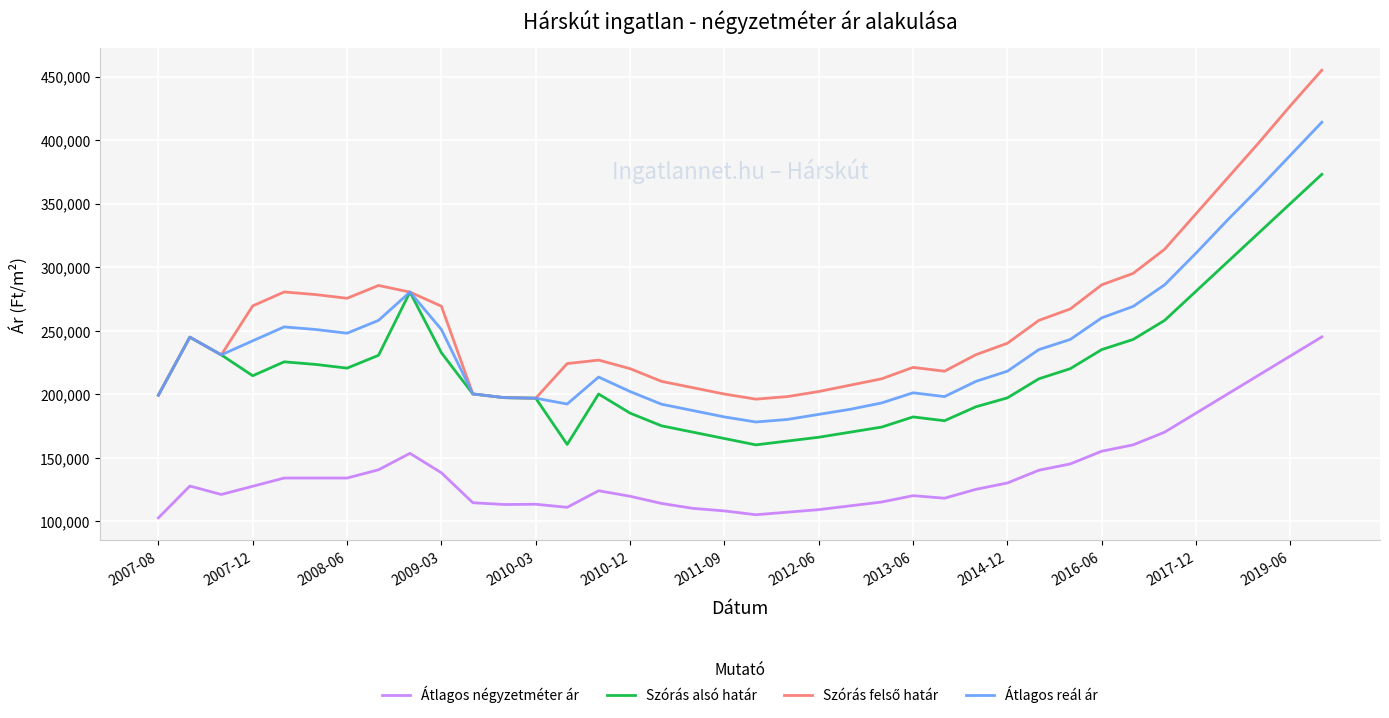

What is the minimum value shown in the chart?

102525